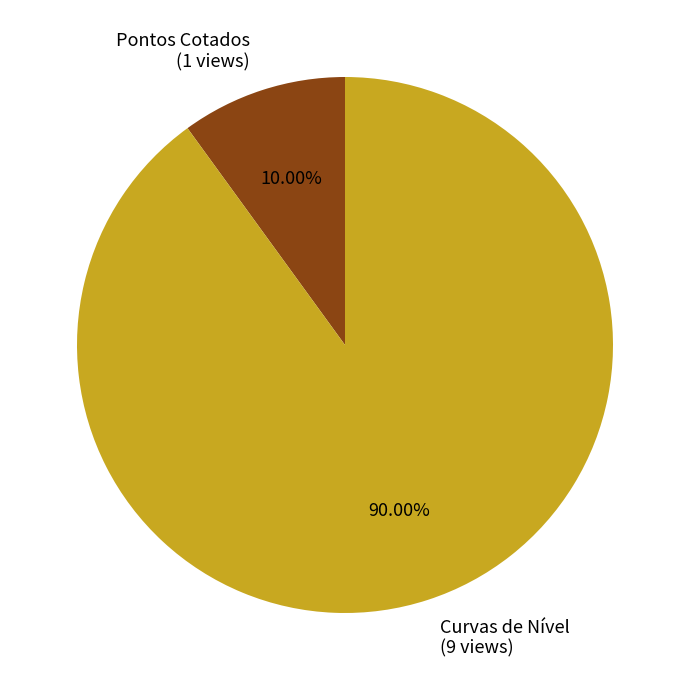

Does Curvas de Nível represent more than half of the total?

Yes